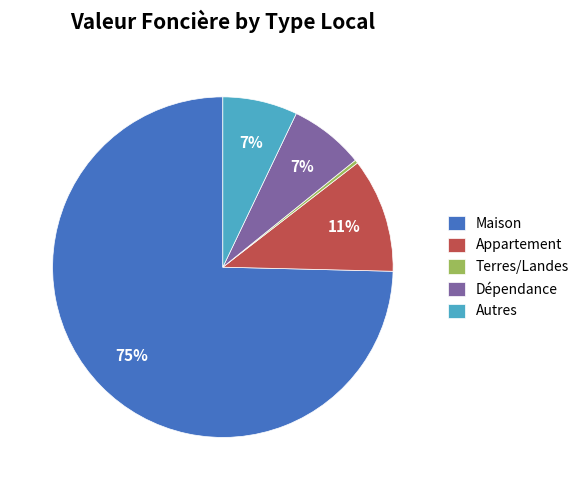

Is it true that Maison is 75% of the pie?

True